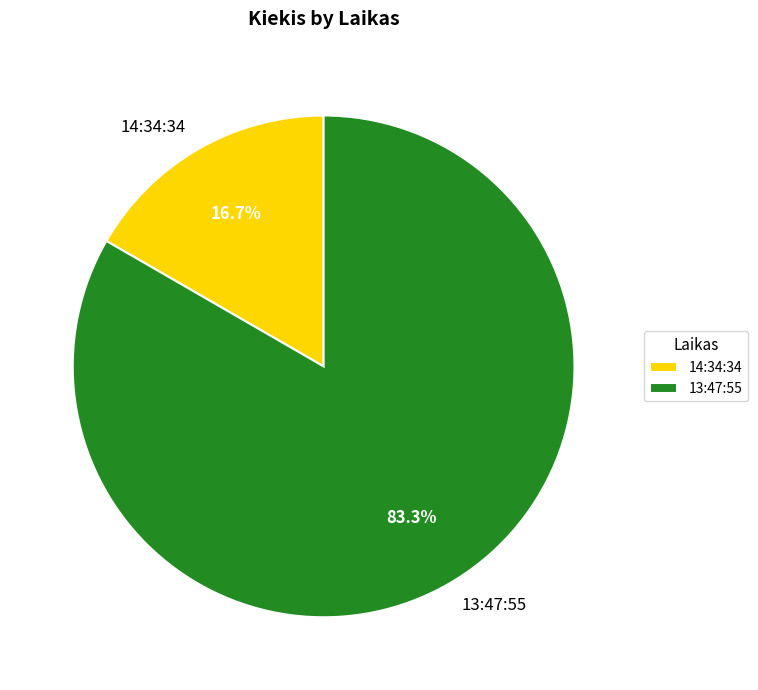

Count the number of slices in the pie.

2